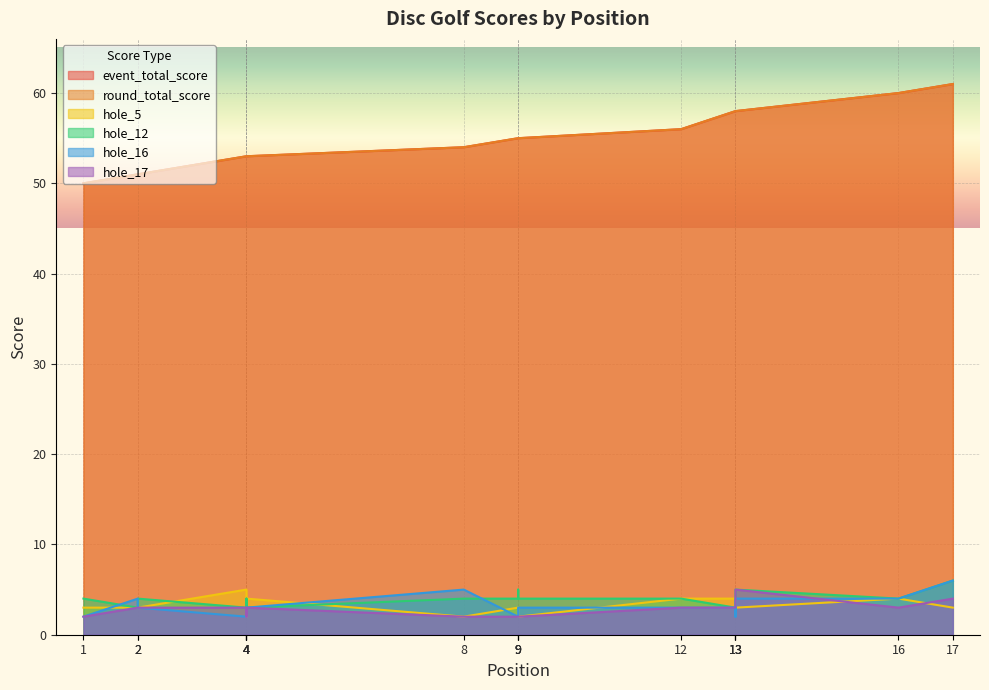

What is the total value across all series at 4?

119